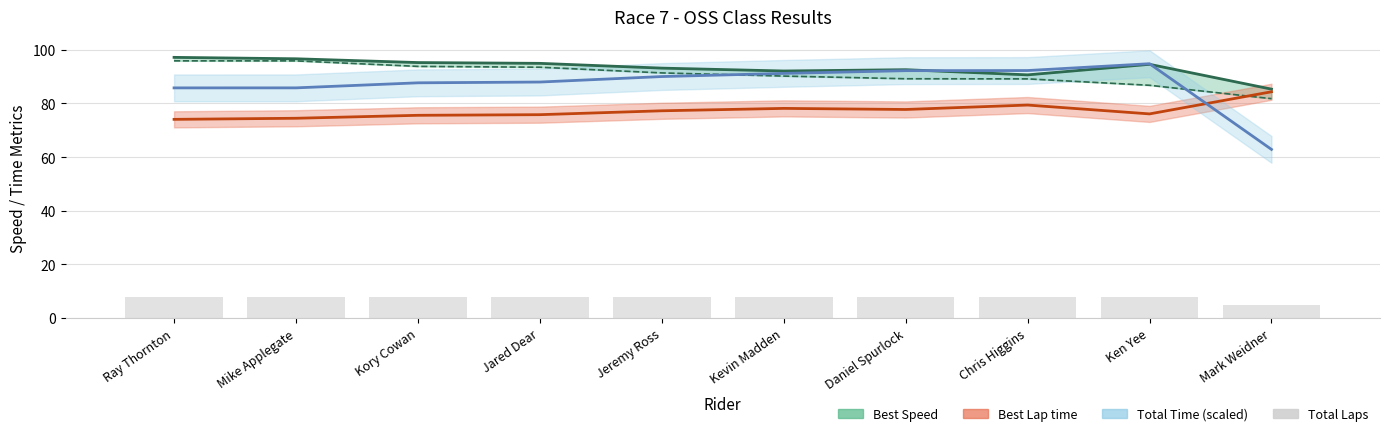

Which label corresponds to the largest value in the chart?

Ray Thornton